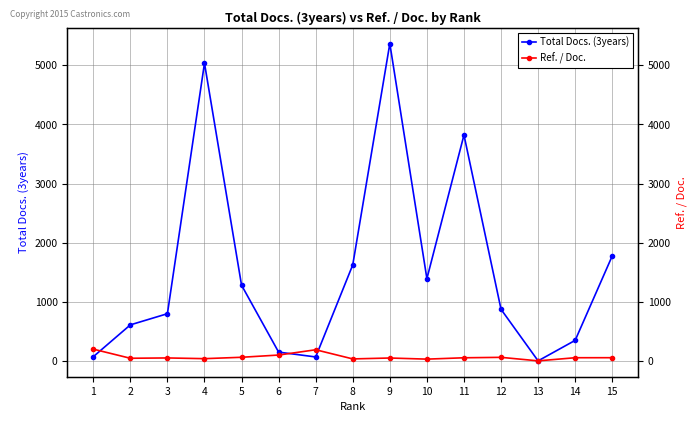

Between 15 and 6, which is larger?

15